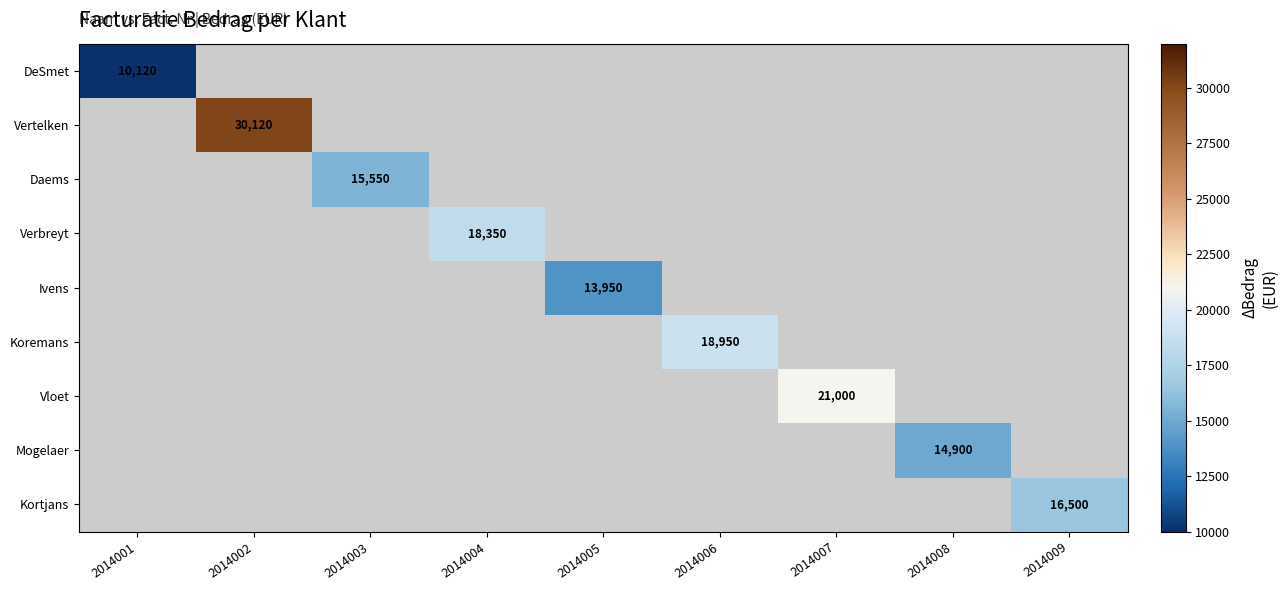

At how many categories does at least one series exceed 20224?

2